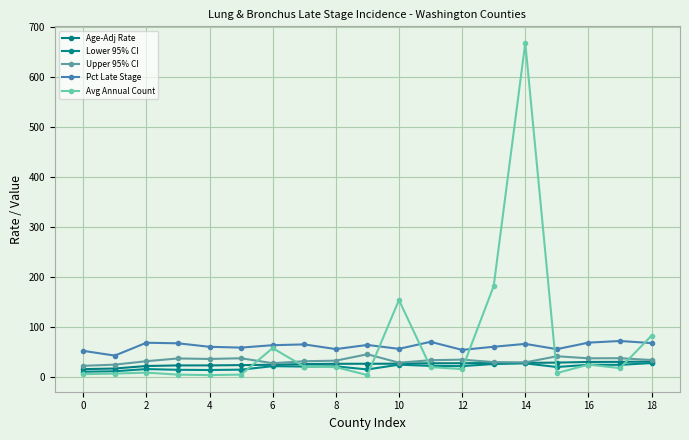

What is the average value of the Lower 95% CI series?

20.1